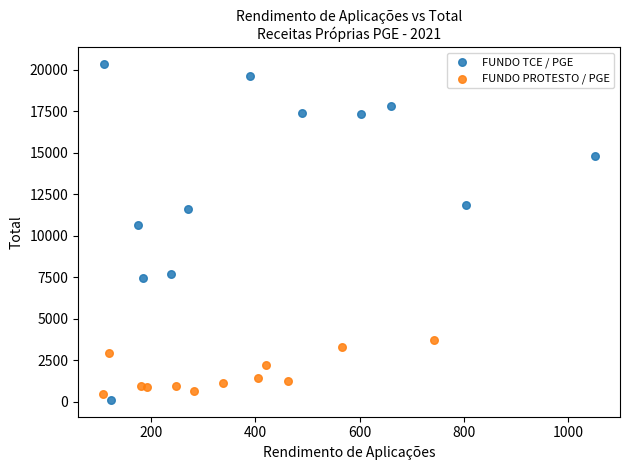

Which series has the widest spread of Y values?

FUNDO TCE / PGE